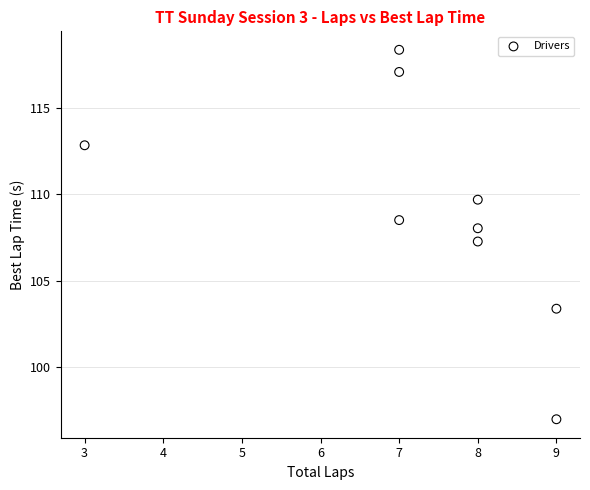

What is the average Y value?

109.1